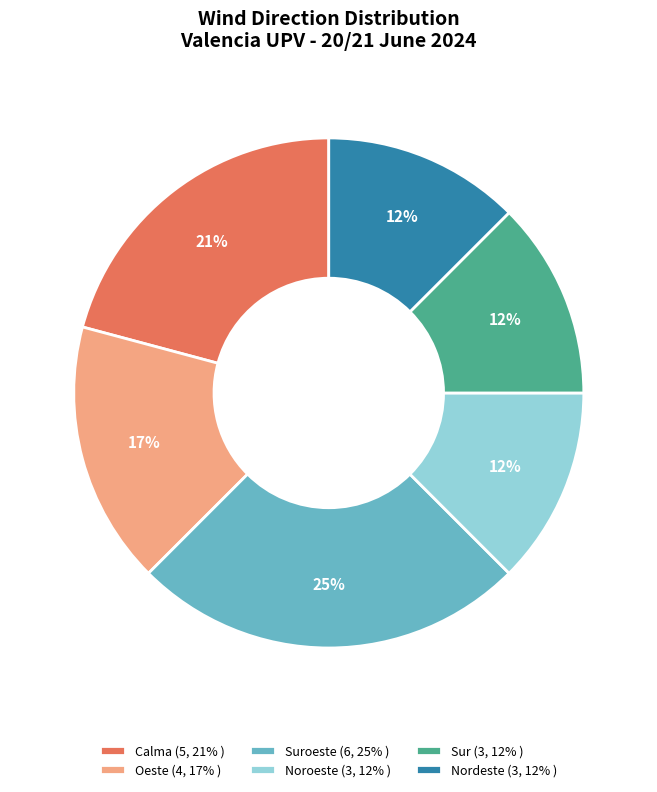

Combined, do Oeste (4, 17% ) and Noroeste (3, 12% ) account for over 50%?

No